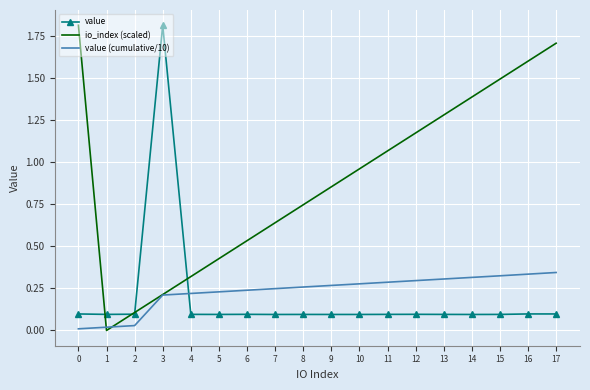

True or false: value has a value of 0.1 at 8.

True